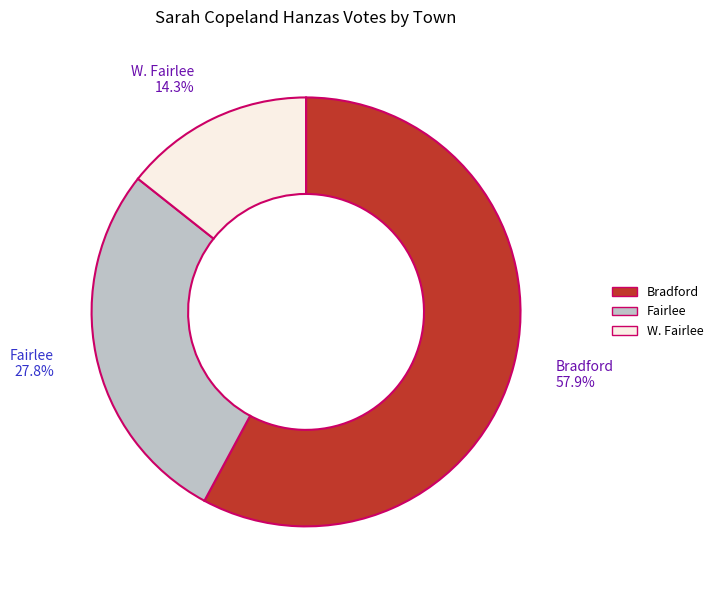

Do Bradford and Fairlee together represent more than half of the pie?

Yes